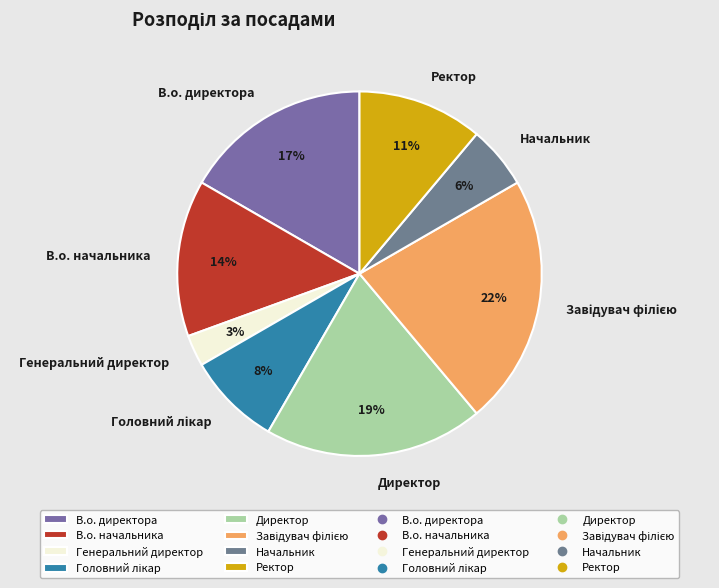

Combined, do Генеральний директор and Директор account for over 50%?

No